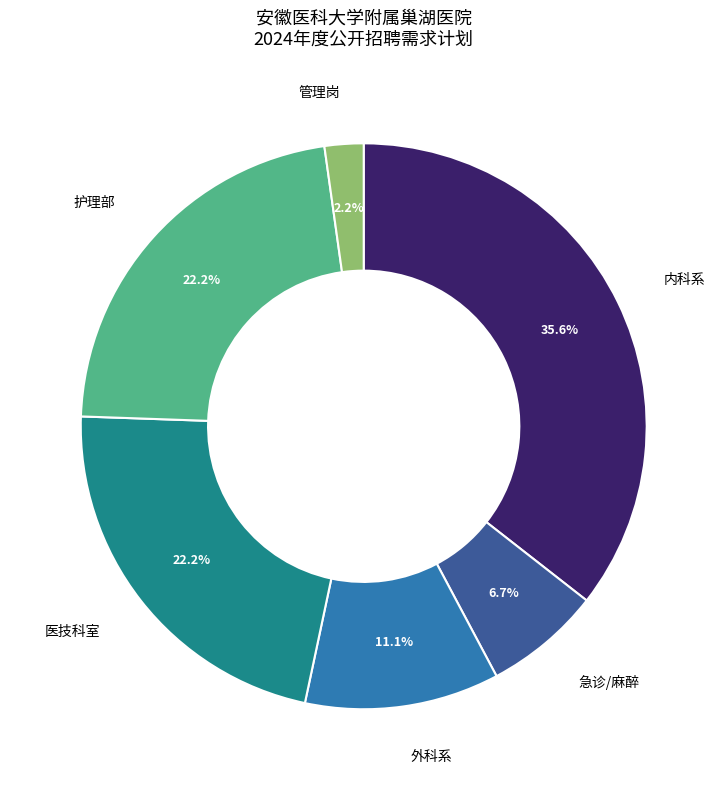

Does any single category account for the majority?

No